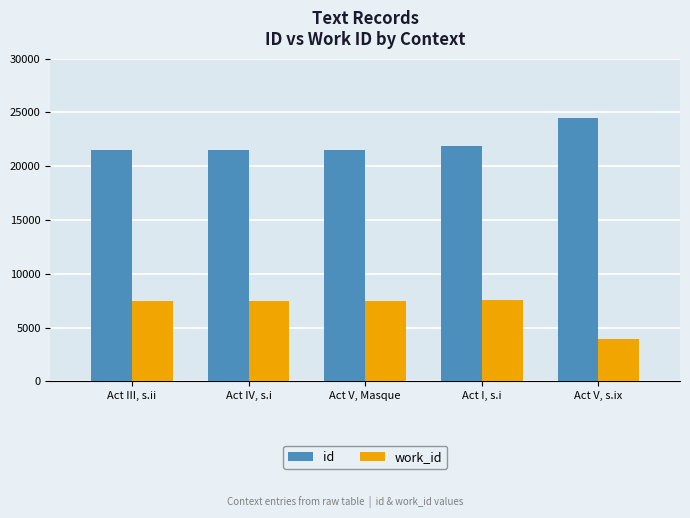

At Act III, s.ii, list the series in order from smallest to largest.

work_id, id